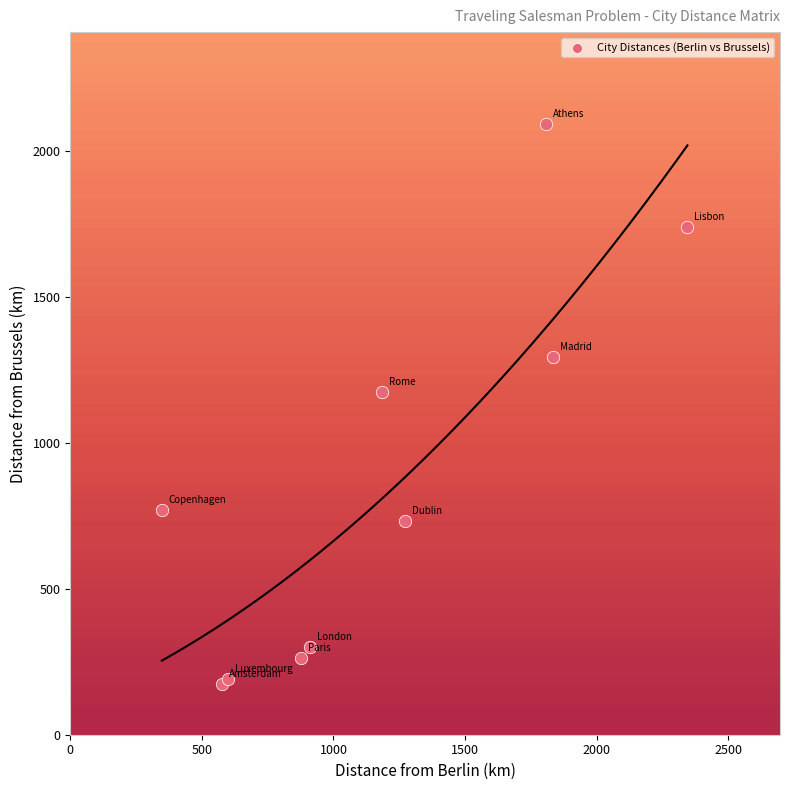

What Y value in the scatter plot is closest to 1133?

1173